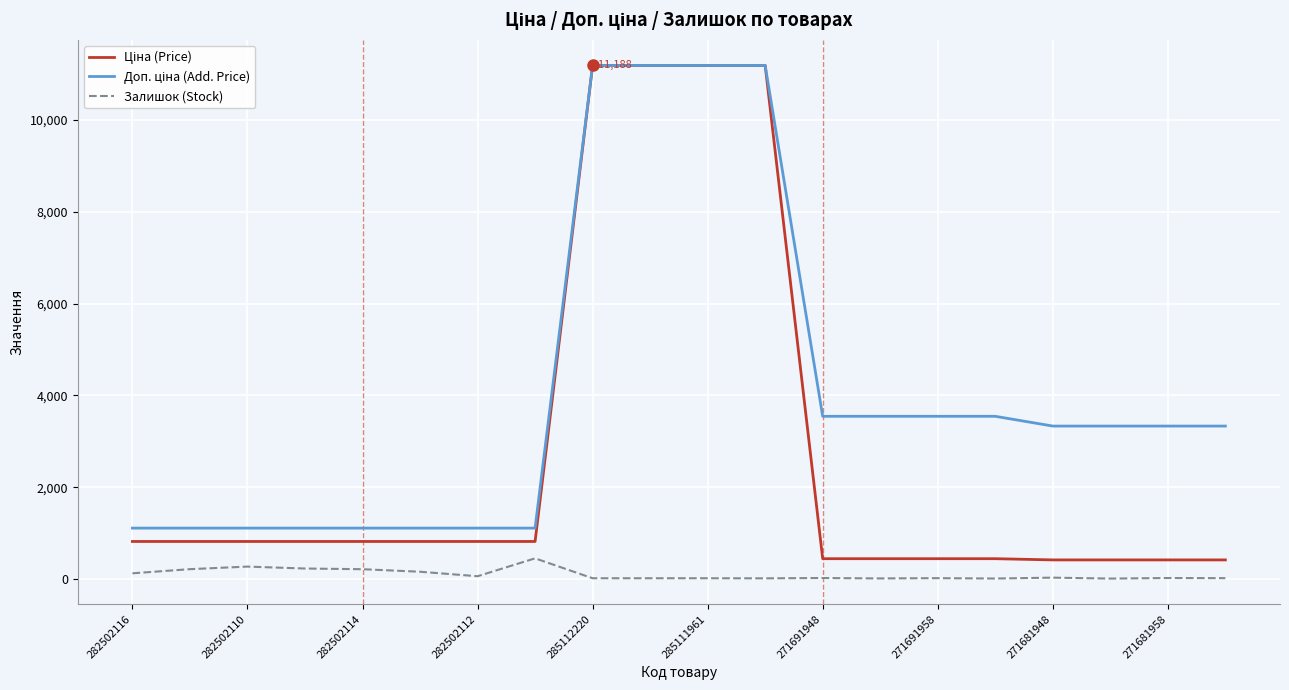

What is the greatest value displayed?

11188.2